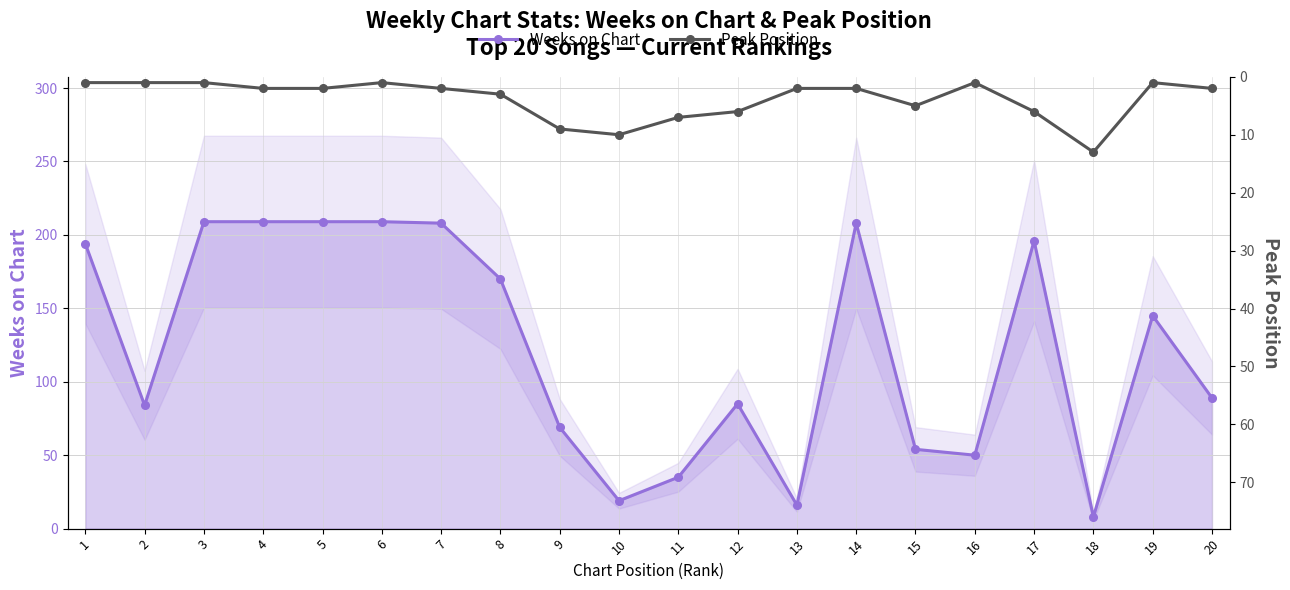

How many values in the Peak Position series exceed 2?

8